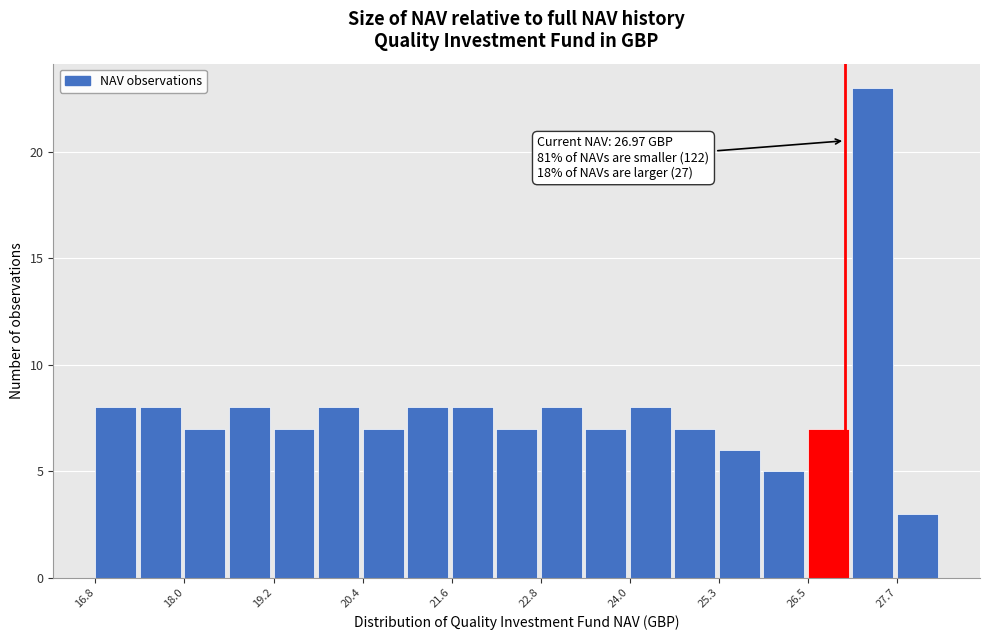

Read against the x-axis, roughly where is the centre of the tallest bar?

27.4